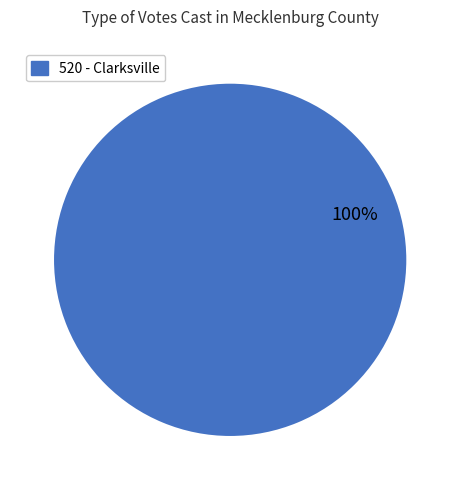

Does any single category account for the majority?

Yes